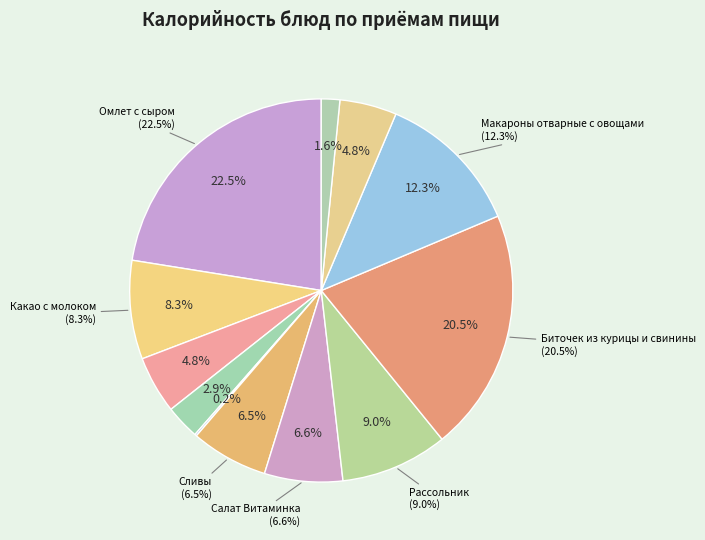

How much of the chart is everything except Биточек из курицы и свинины?

79.5%